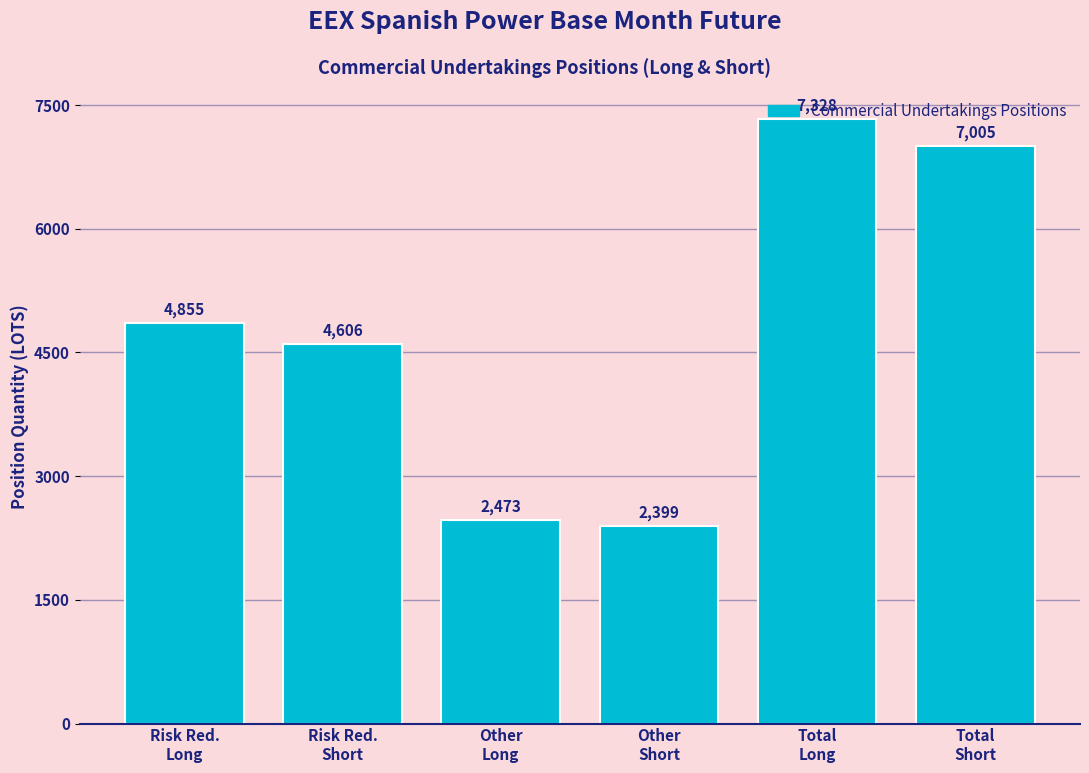

What is the sum of all values?

28666